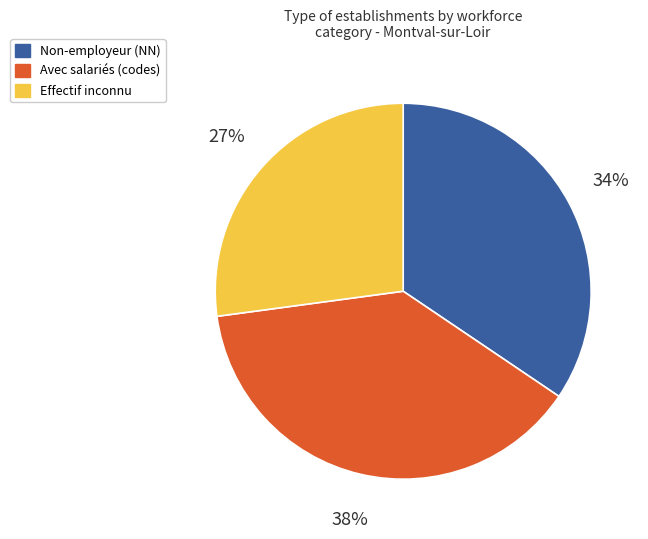

Does Avec salariés (codes) account for over 50% of the chart?

No